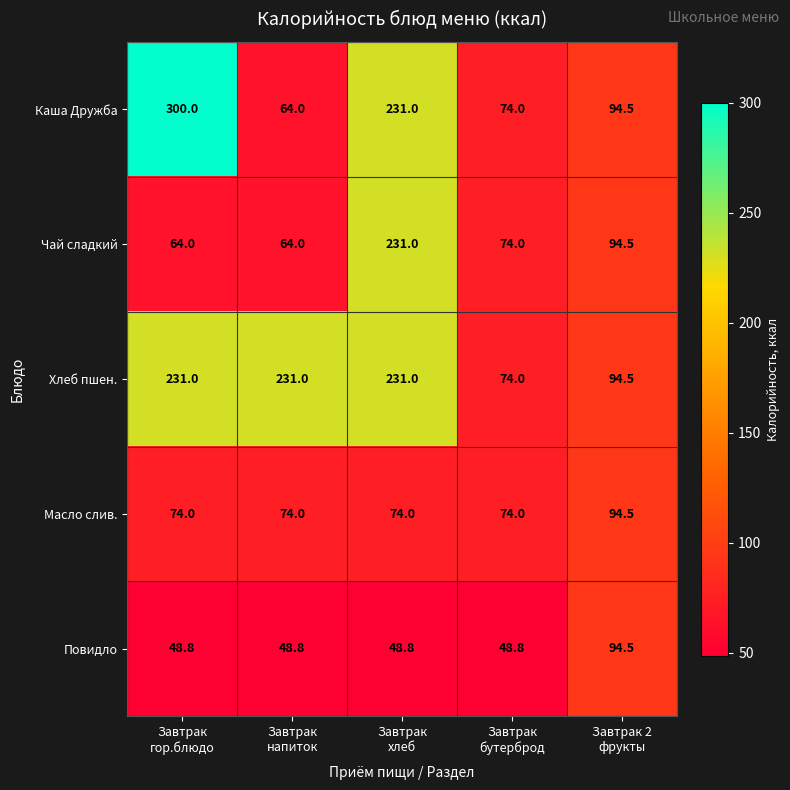

Which series has the largest total across all categories?

Хлеб пшен.